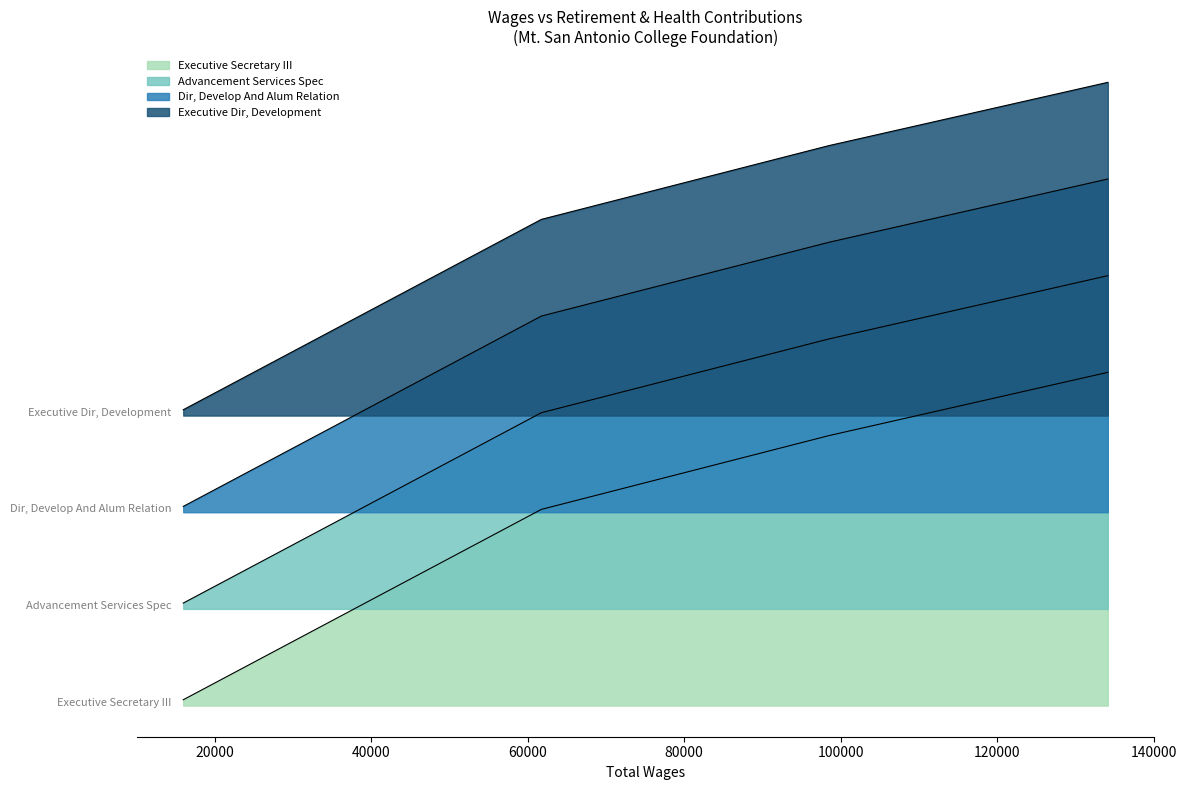

Reading left to right, extract all data points from this chart.

Executive Dir, Development=27577	Dir, Develop And Alum Relation=22337	Advancement Services Spec=16236	Executive Secretary III=480